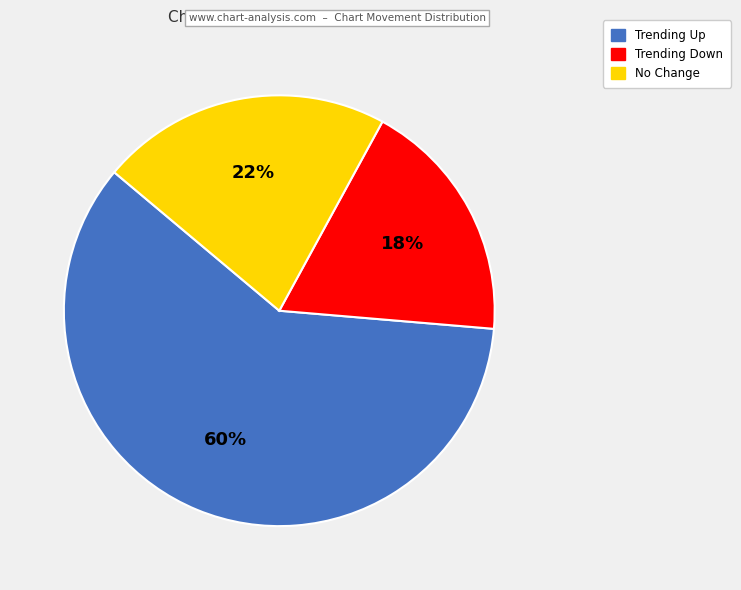

Rank the categories by value from lowest to highest.

Trending Down, No Change, Trending Up